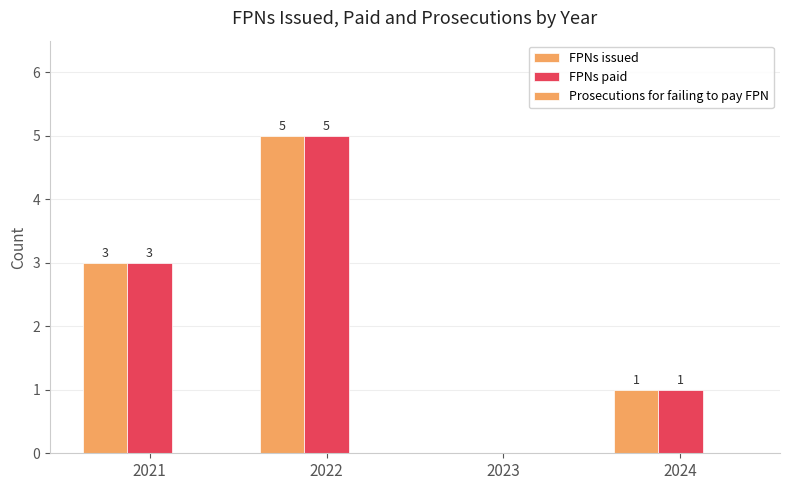

At 2021, list the series in order from smallest to largest.

Prosecutions for failing to pay FPN, FPNs issued, FPNs paid